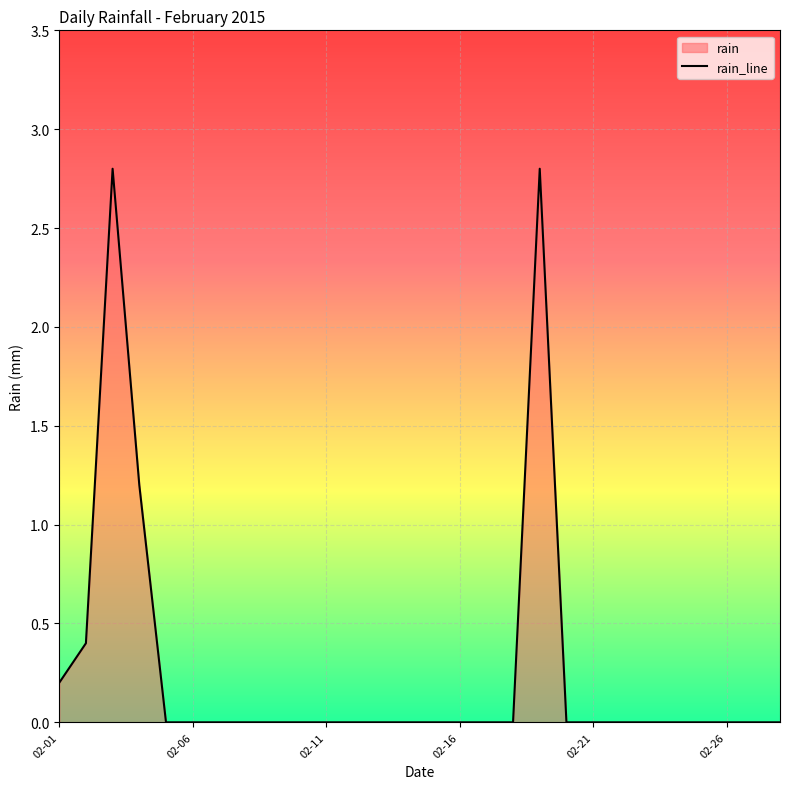

What position from the right is 12?

16